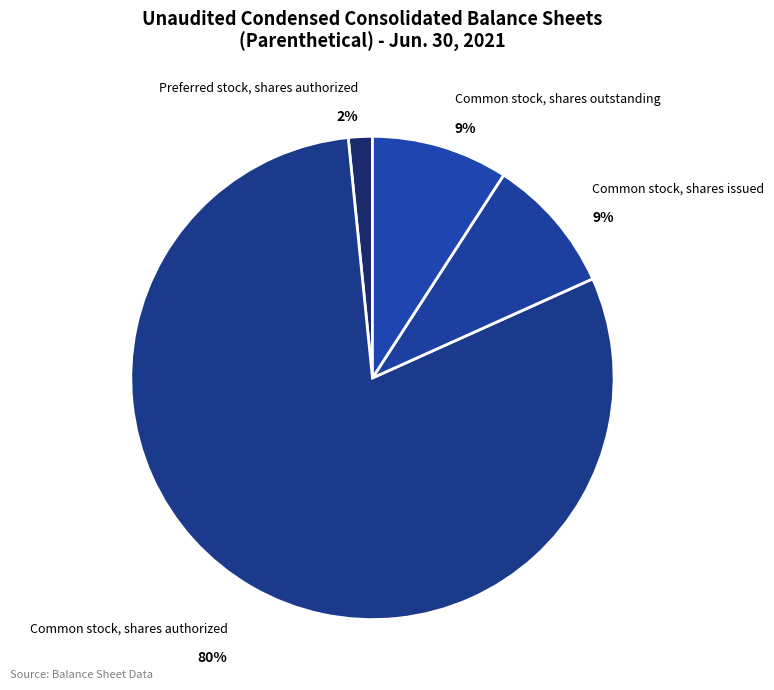

What is the largest slice in the pie chart?

Common stock, shares authorized